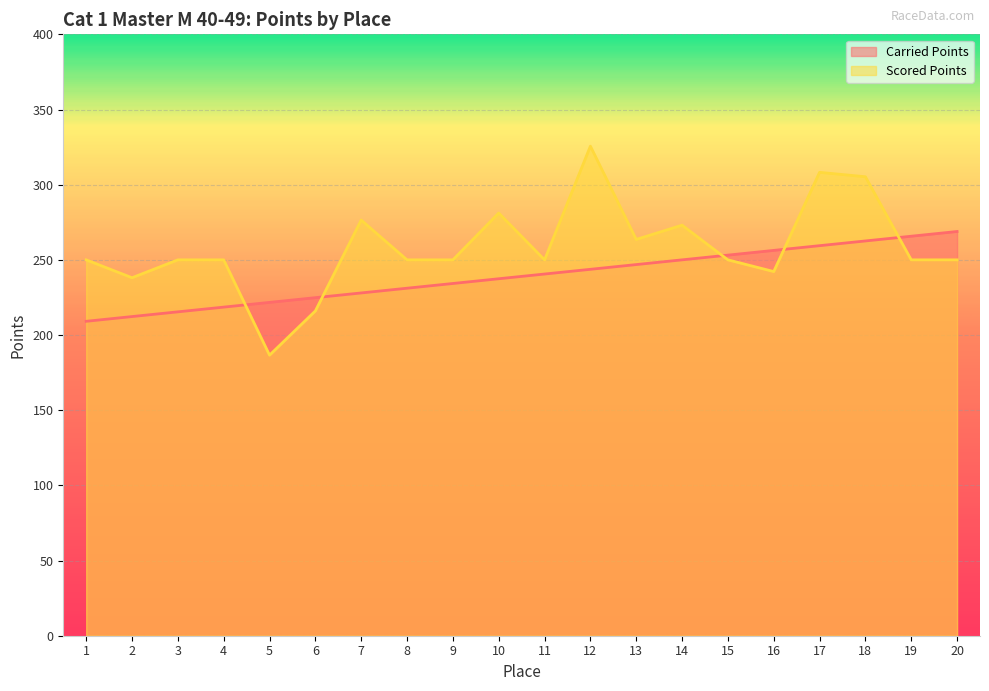

Reading left to right, extract all data points from this chart.

Carried Points: 209.1	212.3	215.4	218.6	221.7	224.8	228.0	231.1	234.3	237.4	240.6	243.7	246.9	250.0	253.1	256.3	259.4	262.6	265.7	268.9
Scored Points: 250.0	238.1	250.0	250.0	186.6	216.0	276.5	250.0	250.0	281.1	250.0	325.6	263.6	273.1	250.0	242.2	308.2	305.3	250.0	250.0